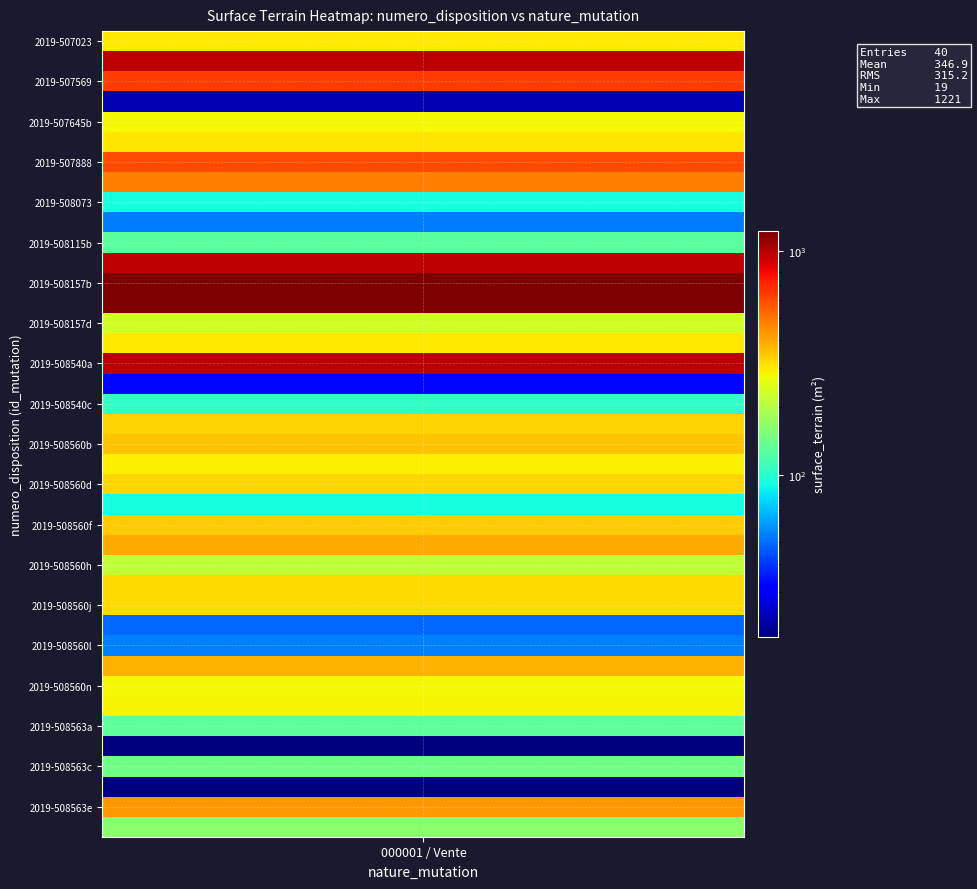

What is the difference between the values at 3 and 14?

213